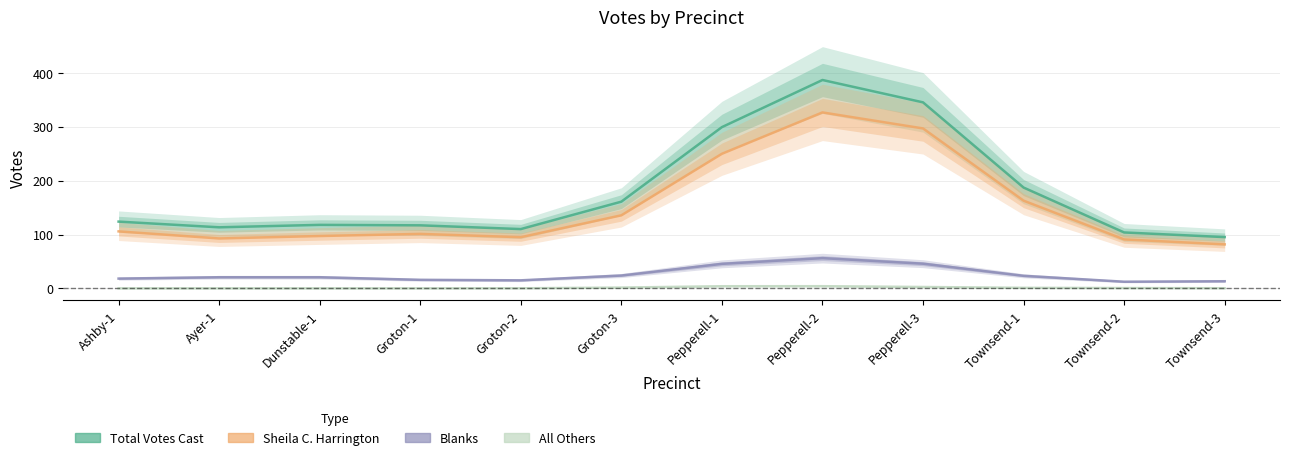

What is the label of the 8th point from the left?

Pepperell-2